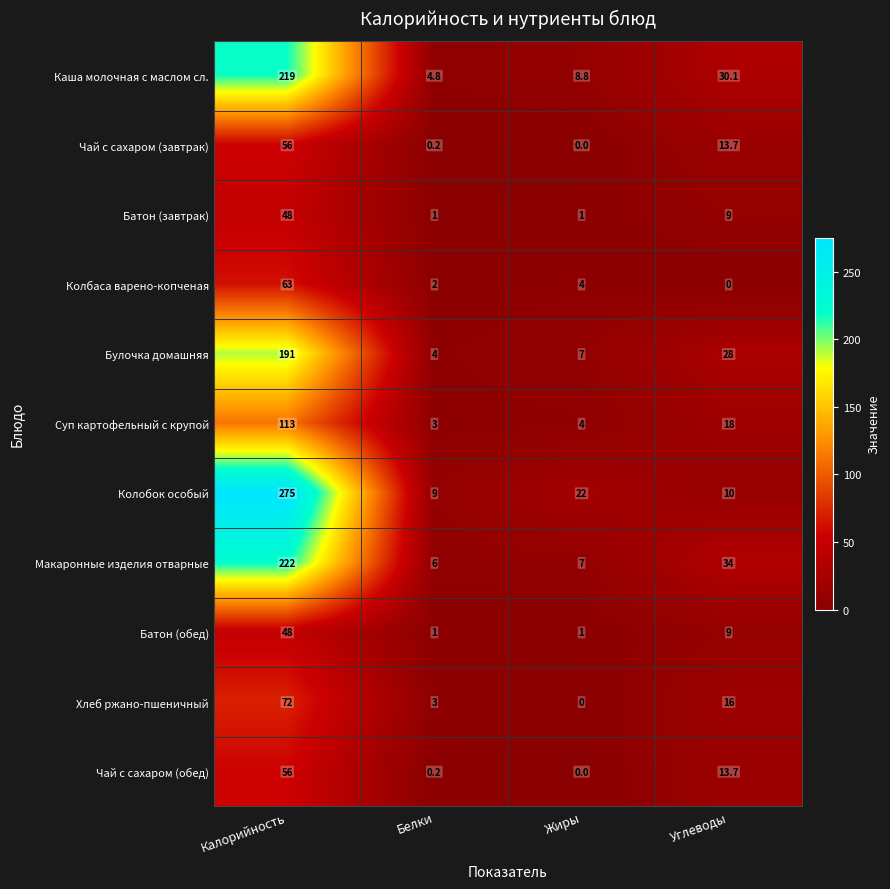

What is the average value of the Хлеб ржано-пшеничный series?

22.8